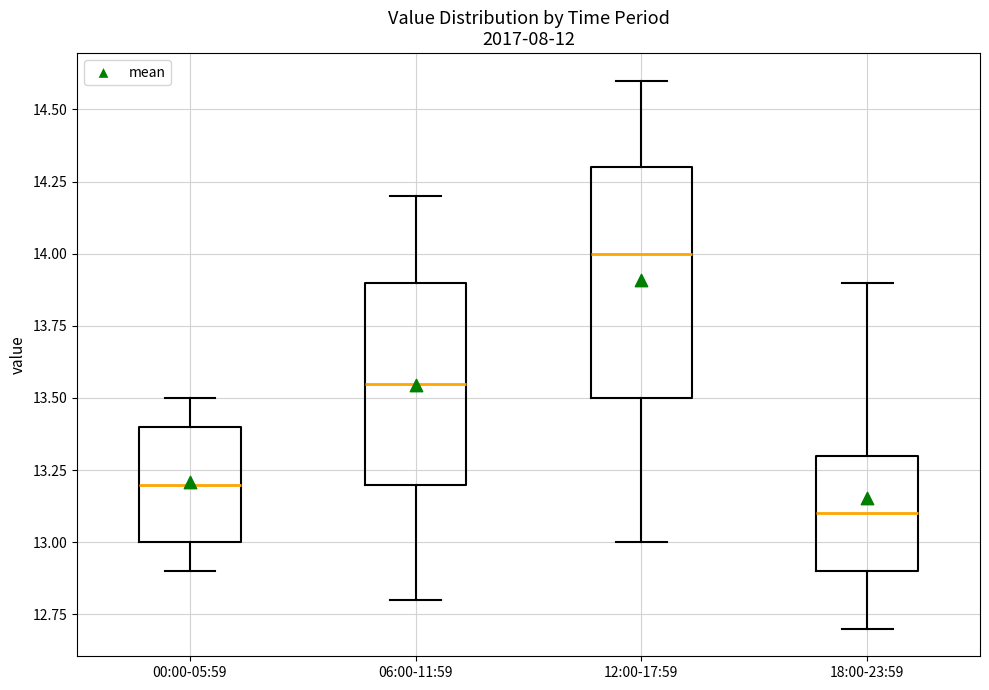

Reading left to right, transcribe this box plot: for each box, give where its median line is, the range the box spans, and where its two whiskers end, as read against the y-axis. The values are not printed on the chart, so give them approximately, as read against the axis.

00:00-05:59: median 13.20, box 13.00 to 13.40, whiskers 12.90 to 13.50
06:00-11:59: median 13.55, box 13.20 to 13.90, whiskers 12.80 to 14.20
12:00-17:59: median 14.00, box 13.50 to 14.30, whiskers 13.00 to 14.60
18:00-23:59: median 13.10, box 12.90 to 13.30, whiskers 12.70 to 13.90